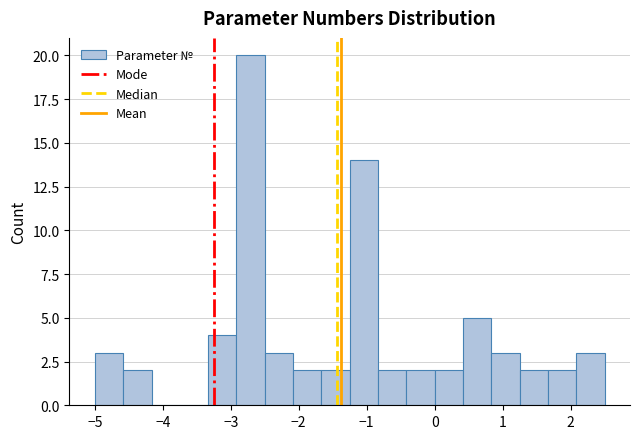

Which range on the x-axis has the tallest bar?

-2.9 to -2.5